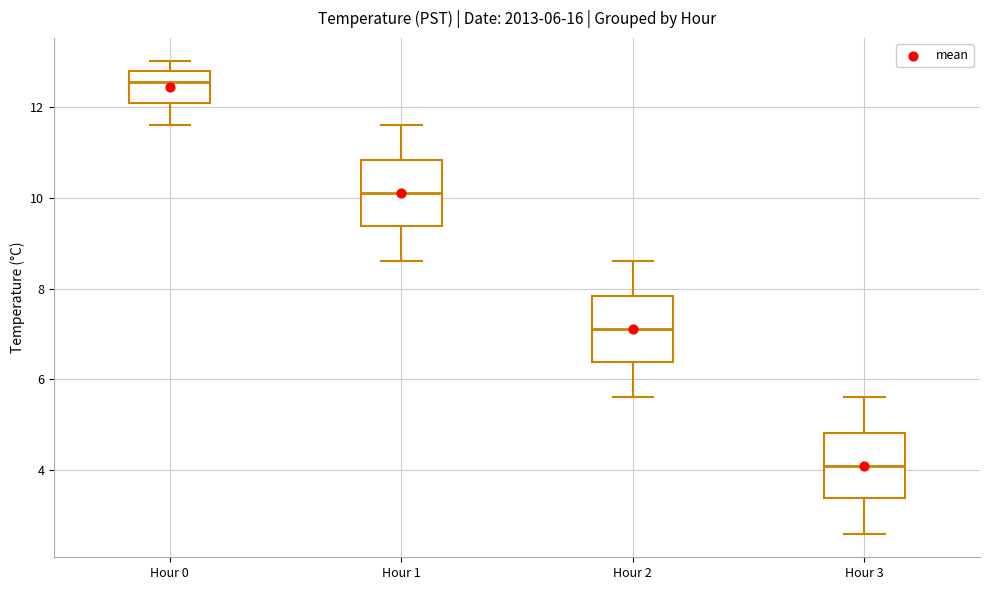

Which box's median line is the highest?

Hour 0